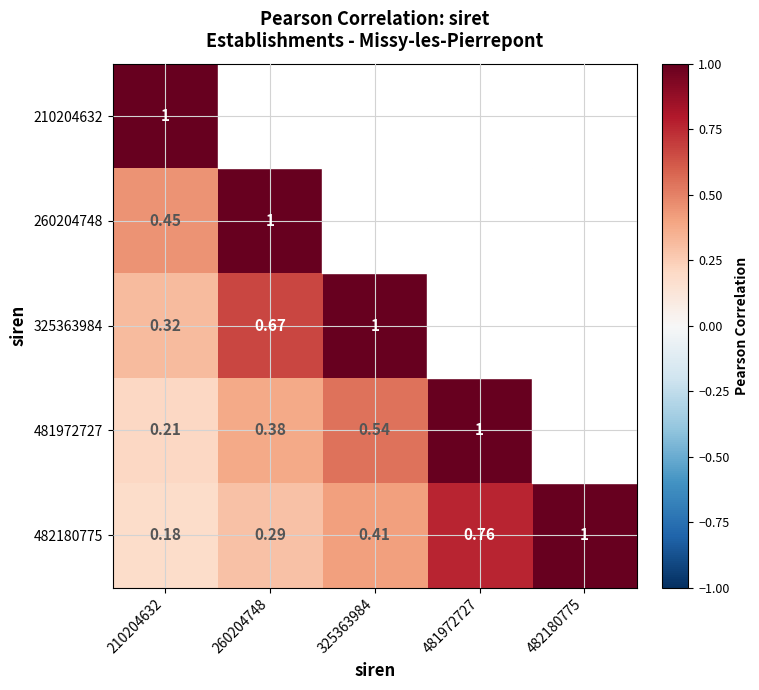

What value does the 325363984 series have at 260204748?

0.7